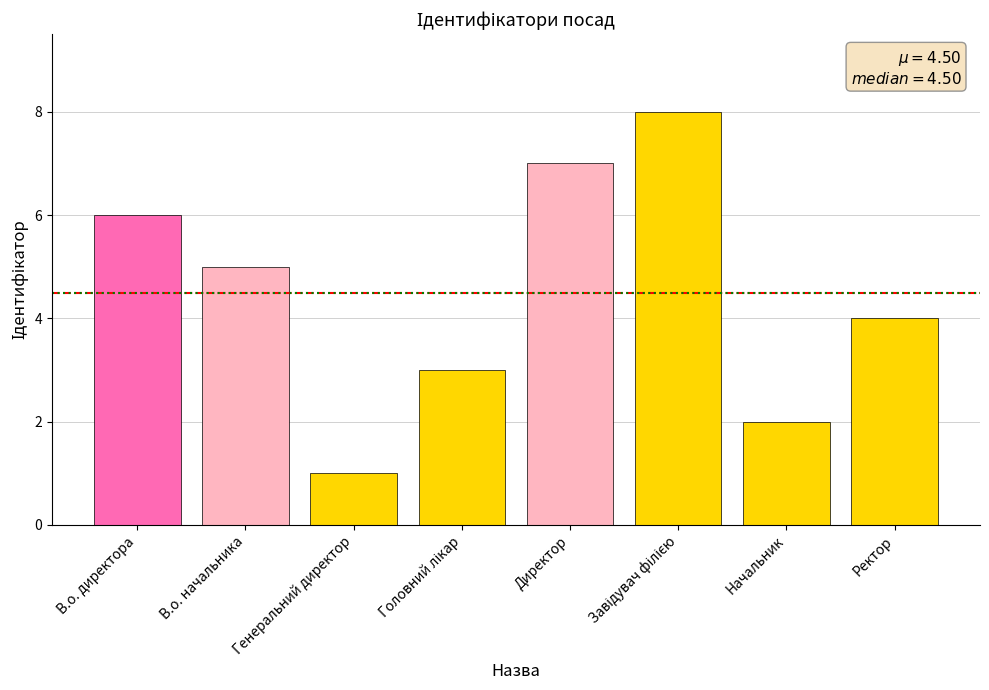

How many data points are less than 5?

4